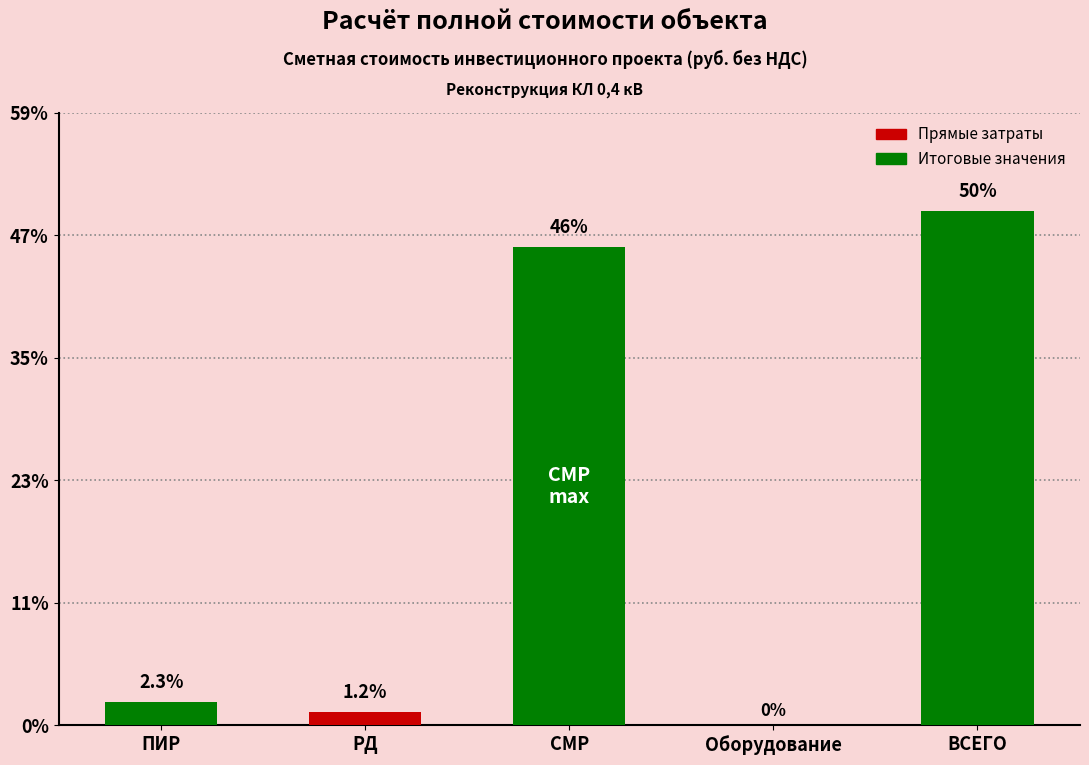

What is the sum of the values at ПИР and Оборудование?

189439.0